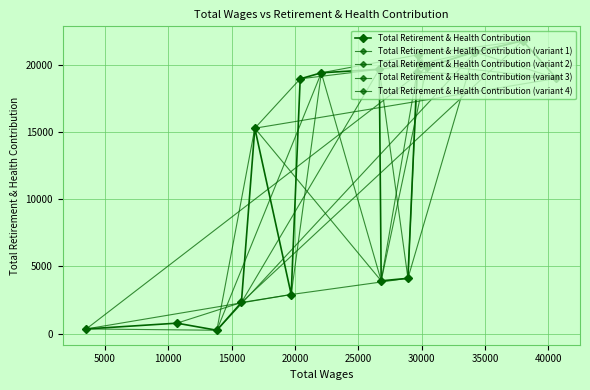

What is the difference between the second highest and minimum values?

20719